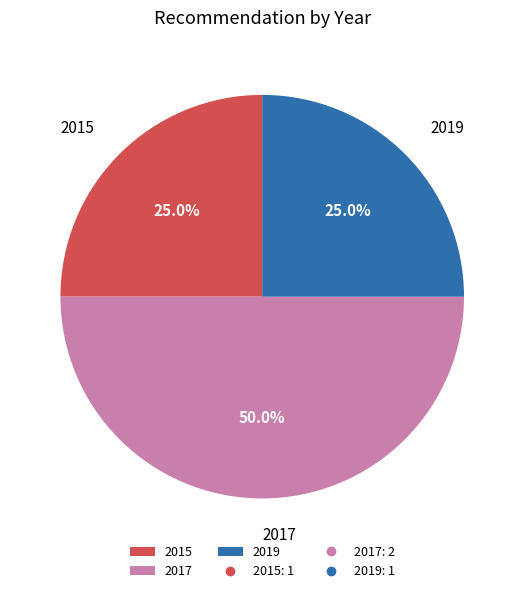

Is 2015 the majority of the pie?

No